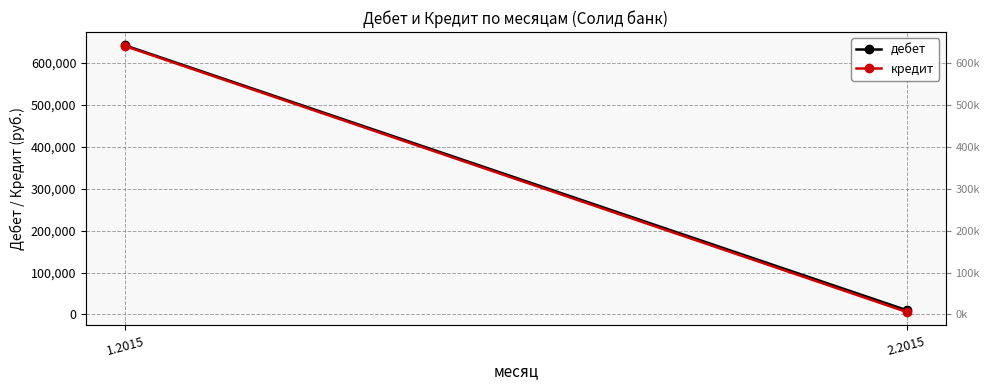

How many lines are shown in the chart?

2